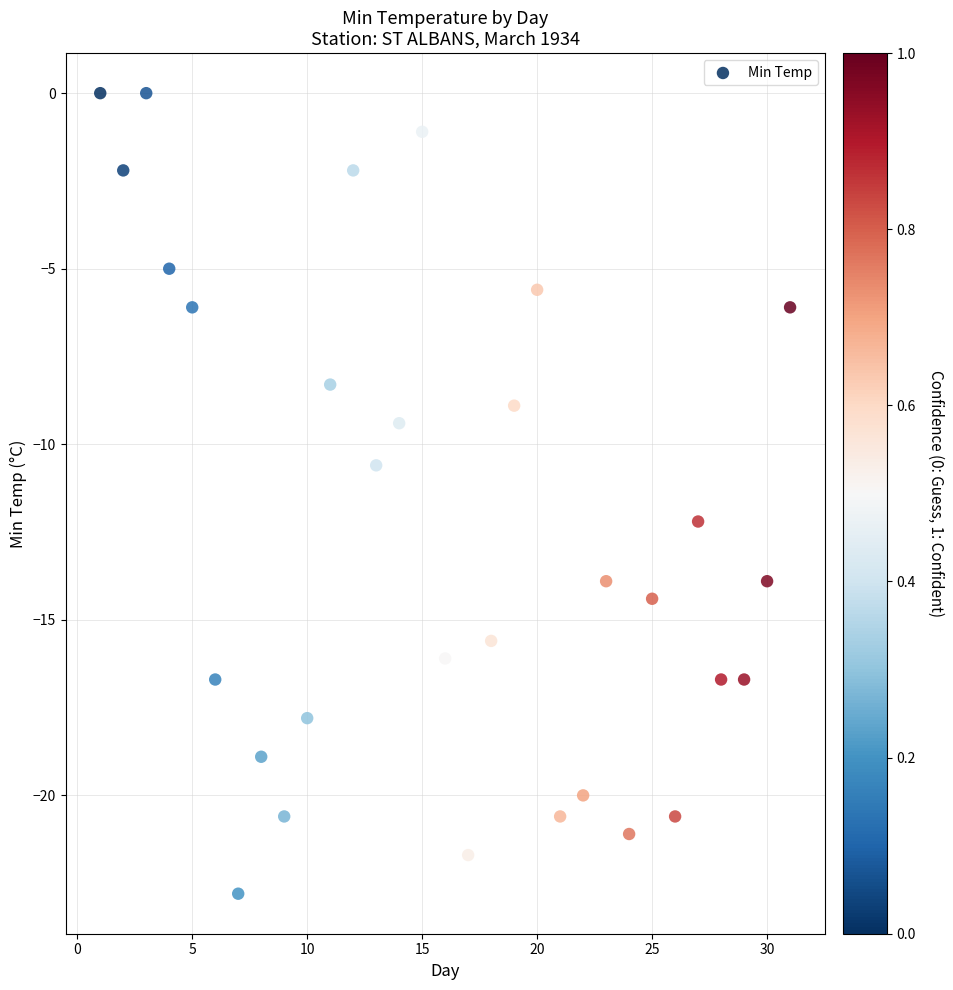

What Y value in the scatter plot is closest to -11?

-10.6